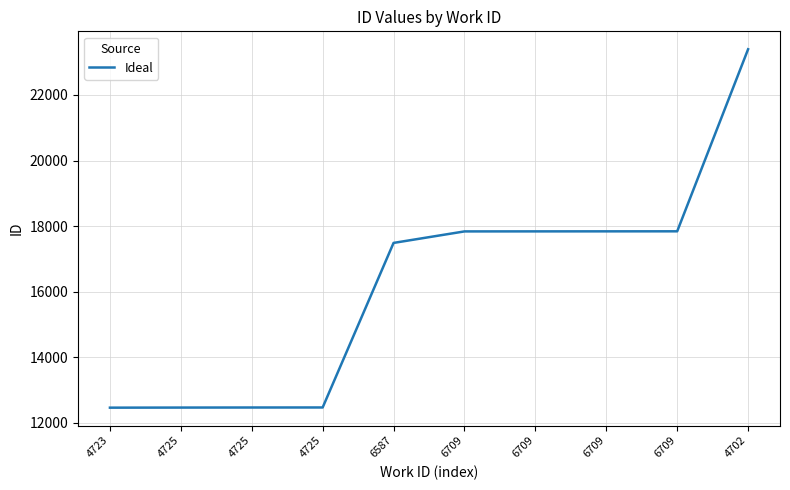

Does the chart display data point markers on the line(s)?

No